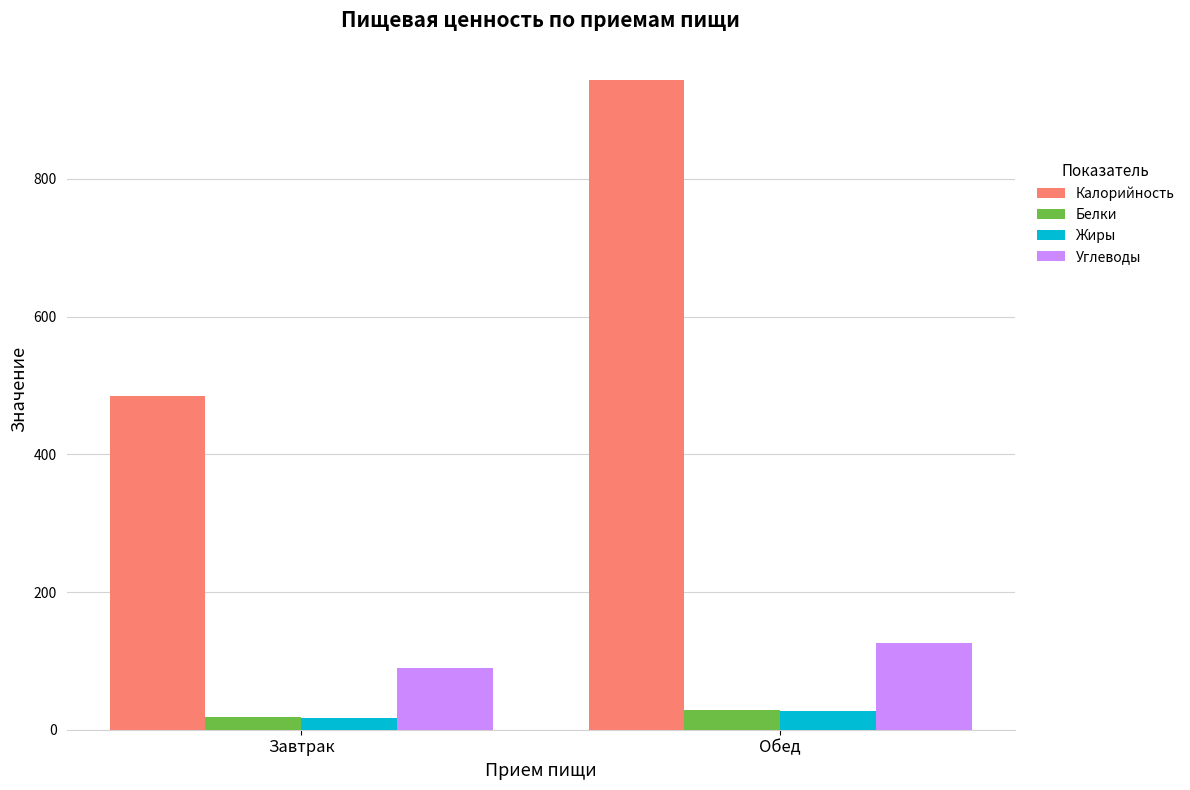

At how many categories does at least one series exceed 138?

2